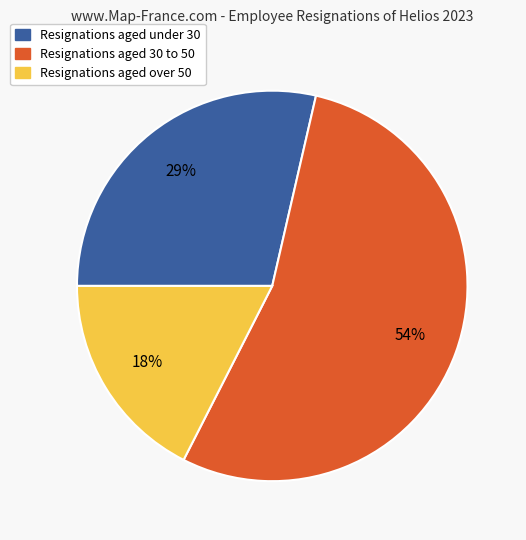

Is there any slice that represents more than half of the pie?

Yes